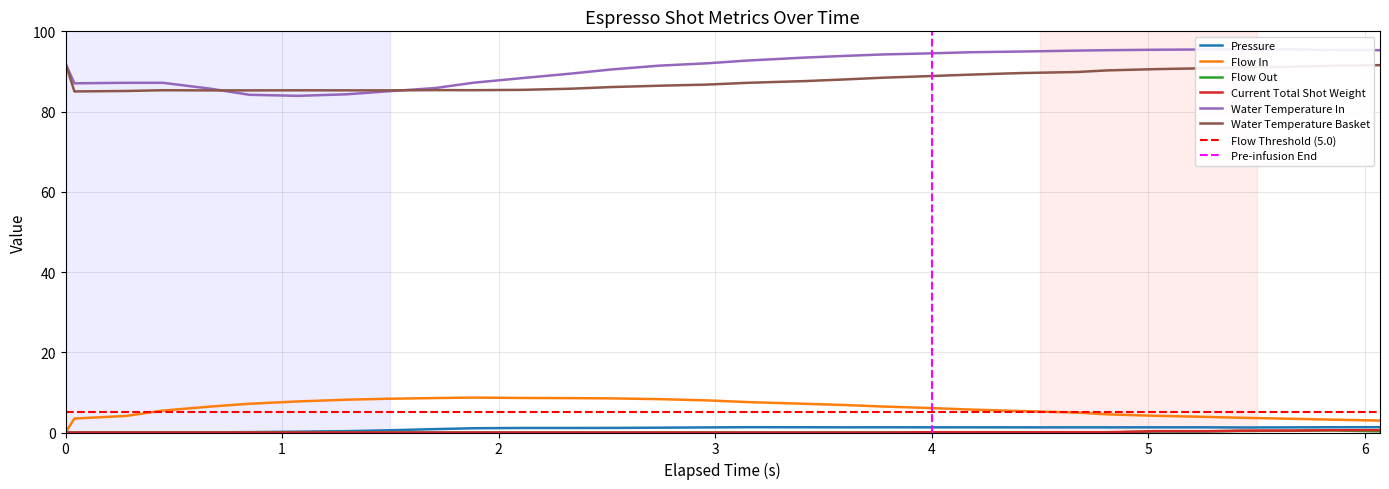

In pressure, how many points are lower than both neighbors (excluding endpoints)?

2